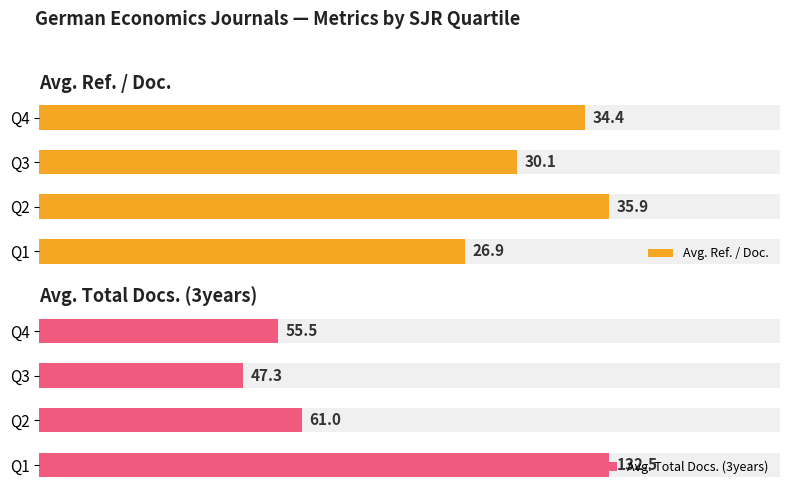

What is the maximum value for Avg. Total Docs. (3years)?

132.5